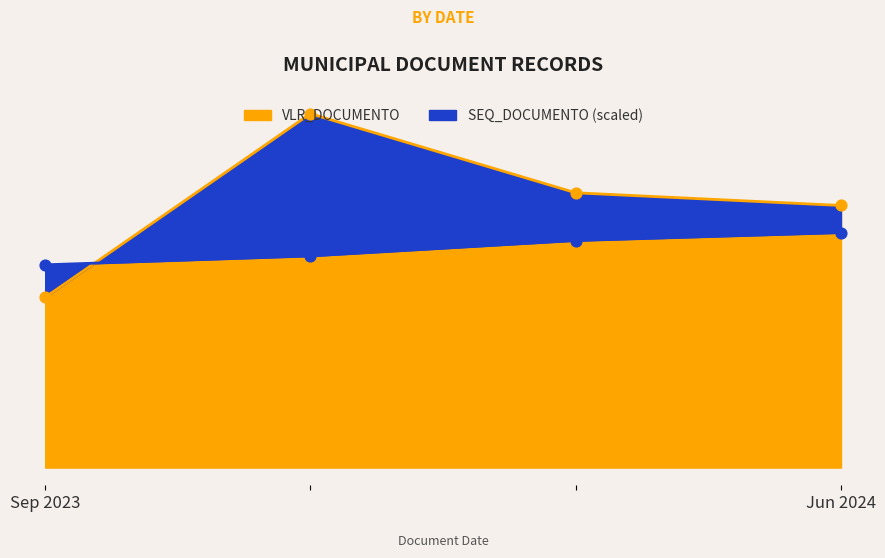

Which series has the largest total across all categories?

VLR_DOCUMENTO